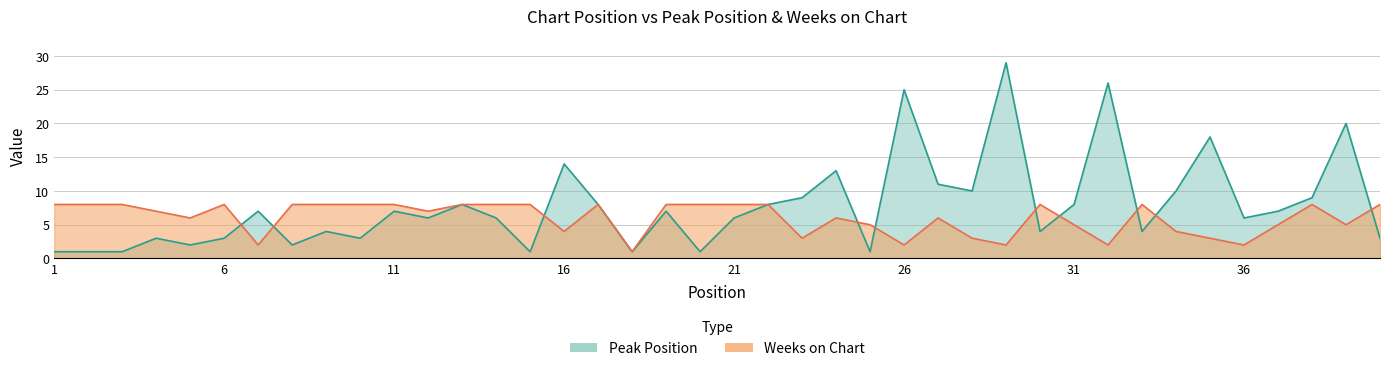

True or false: Weeks on Chart and Peak Position cross at least once.

True